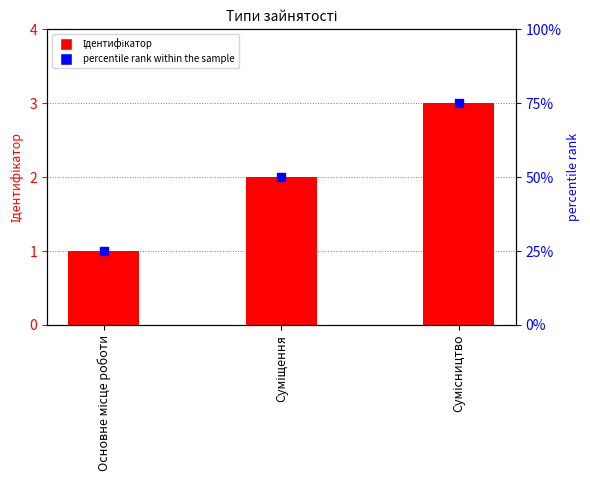

Which series reaches the maximum Y coordinate?

percentile rank within the sample